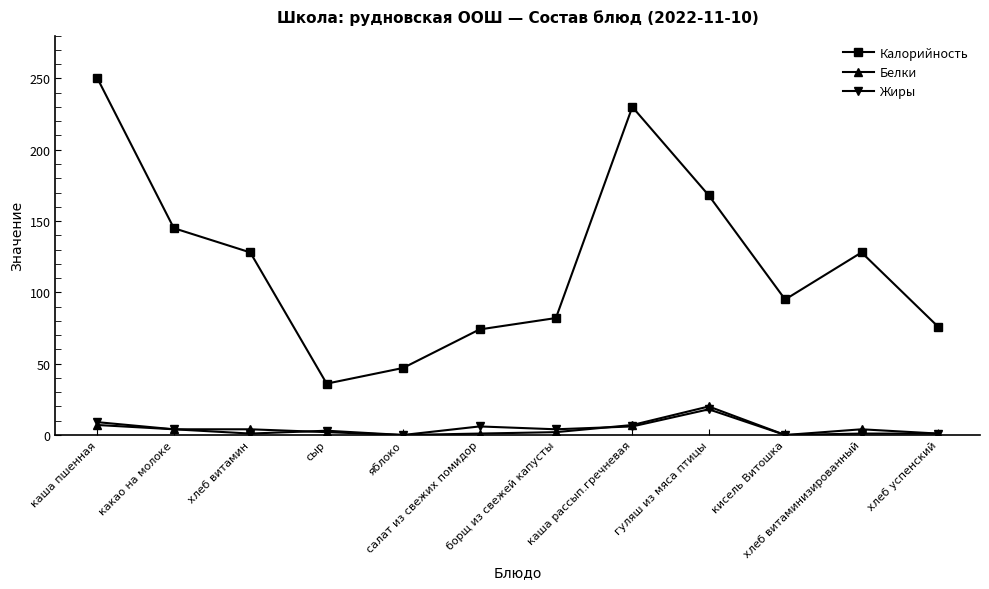

What is the maximum value for Белки?

20